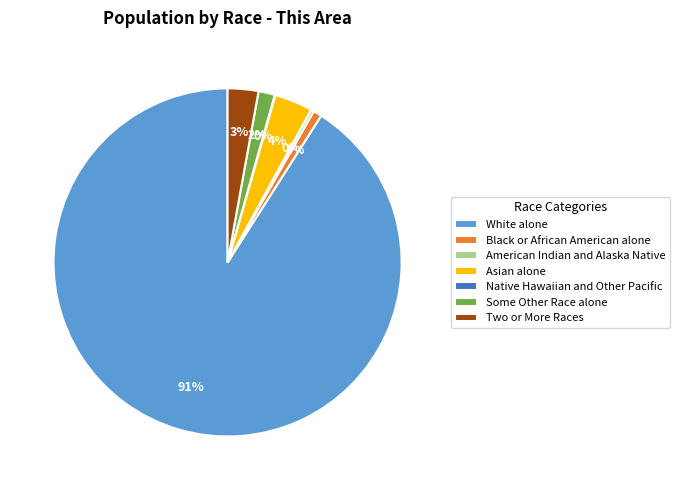

Is it true that Black or African American alone is 1% of the pie?

True